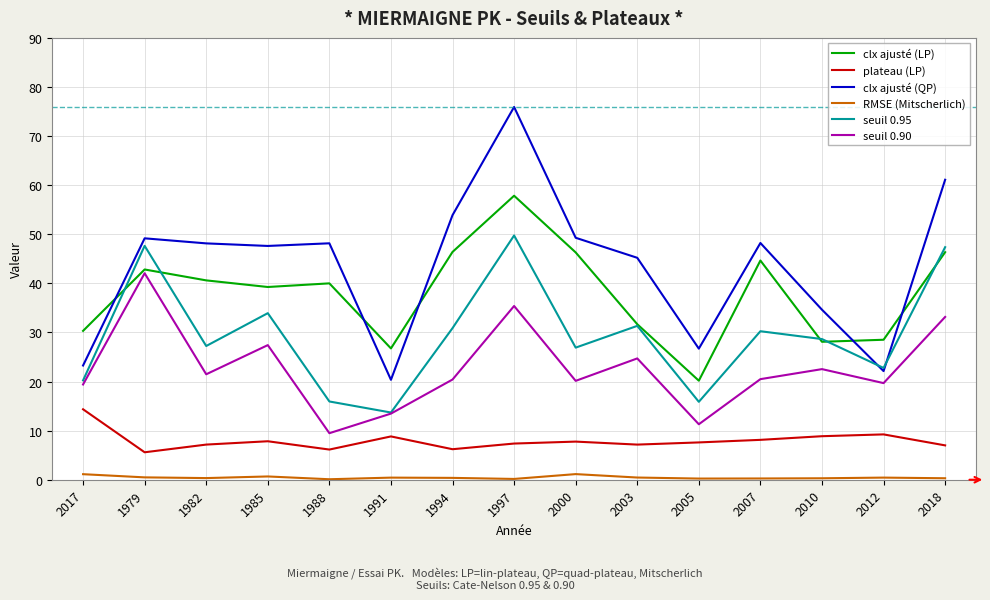

What position from the left is 2017?

1